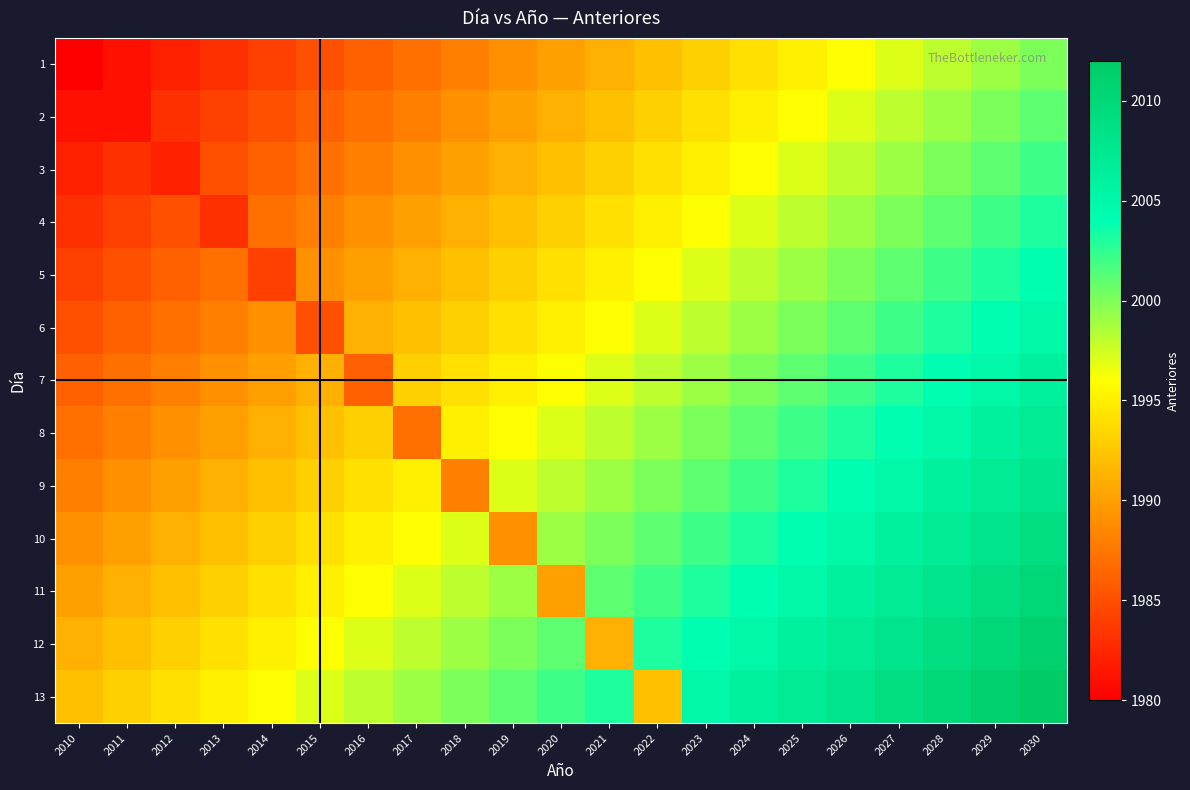

What is the difference between the highest and lowest values at 2016?

12